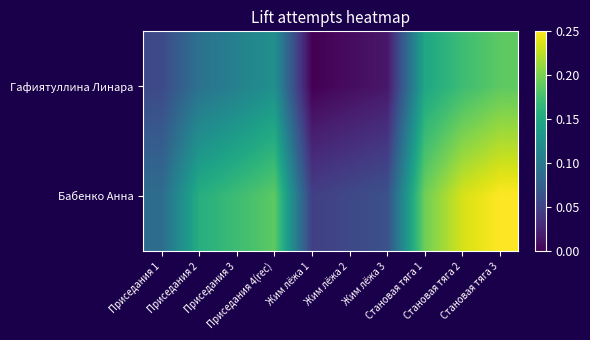

List the series in order of their peak value, highest first.

Бабенко Анна, Гафиятуллина Линара